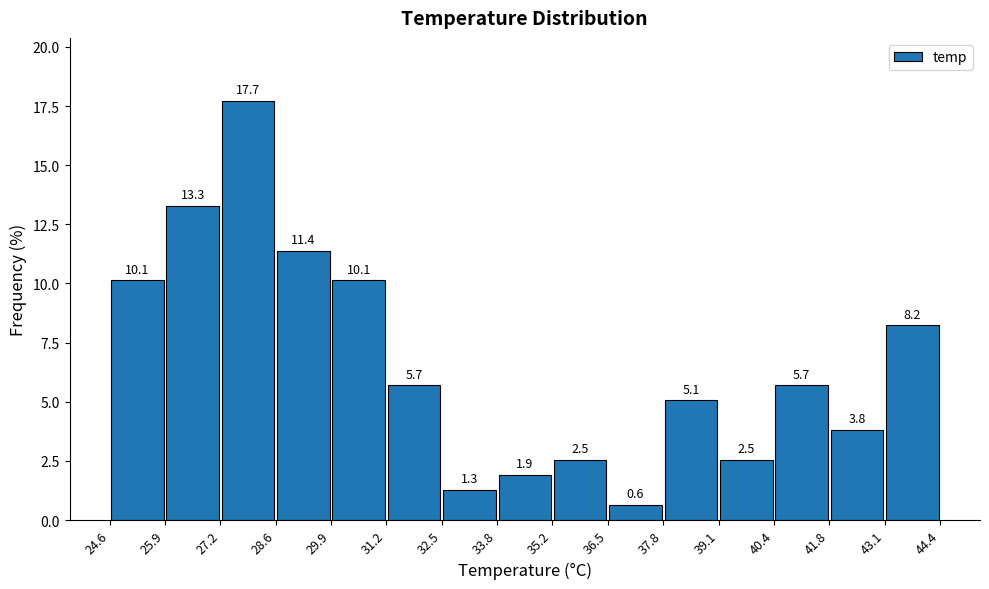

Which range on the x-axis has the tallest bar?

27.2 to 28.6